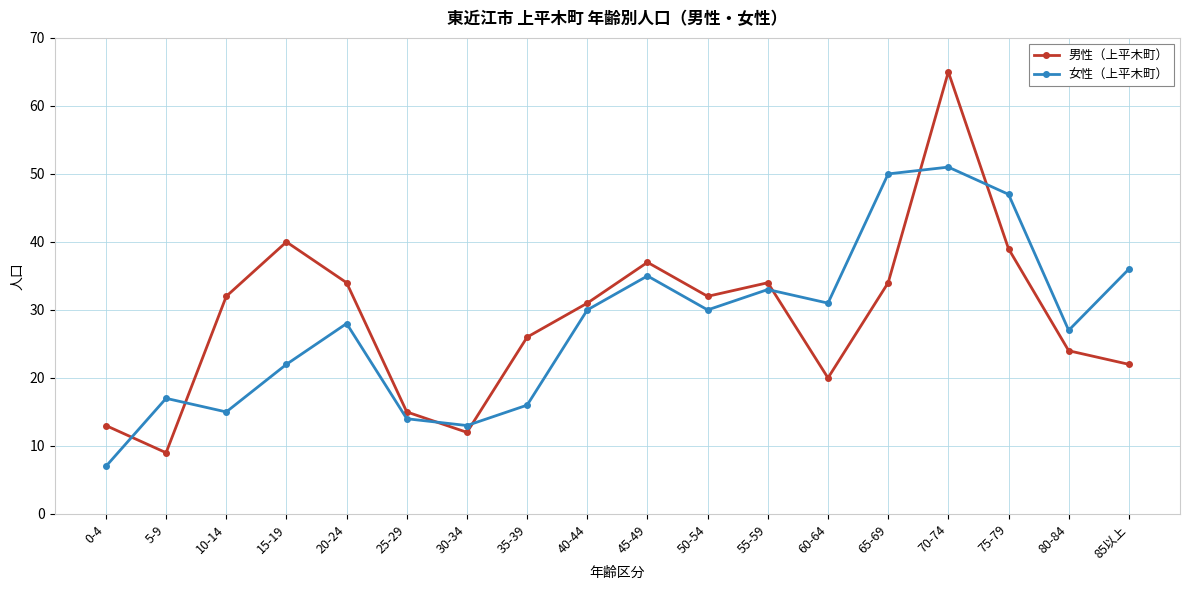

At which category does 女性（上平木町） reach its first local peak?

5-9